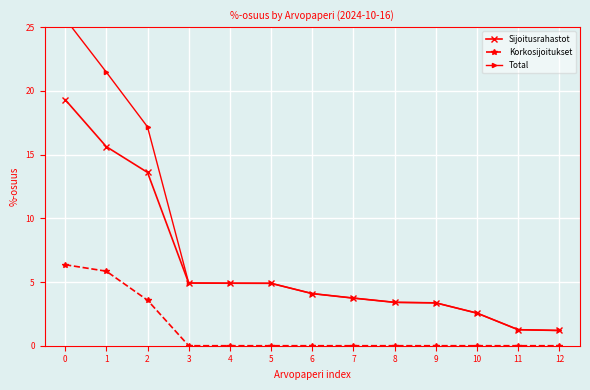

What is the minimum value for Sijoitusrahastot?

1.2